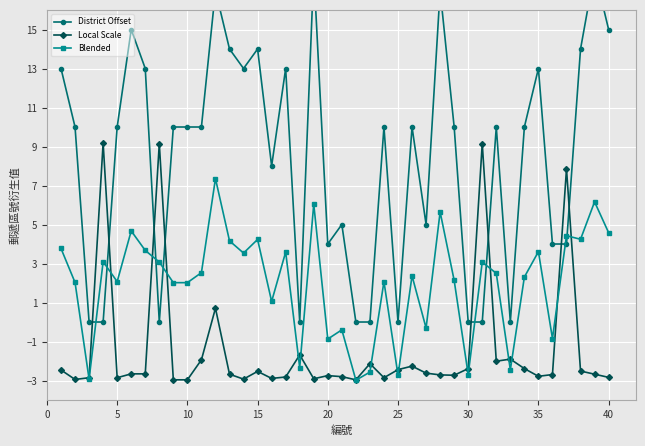

What is the maximum value for Local Scale?

9.2